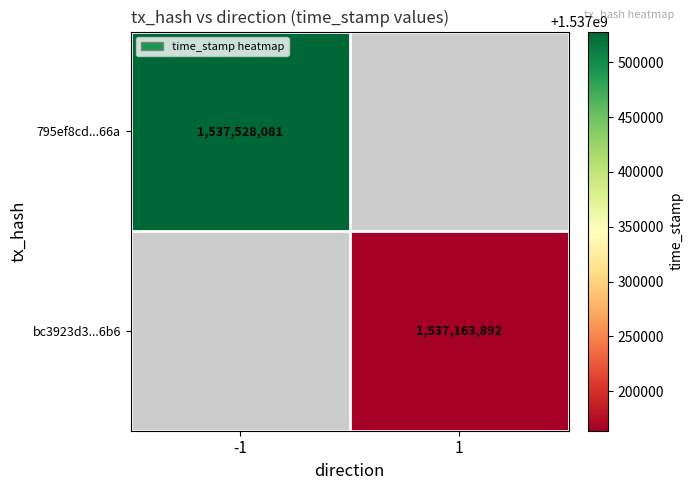

The bc3923d3...6b6 series shows 879892920 at 1. True or false?

False